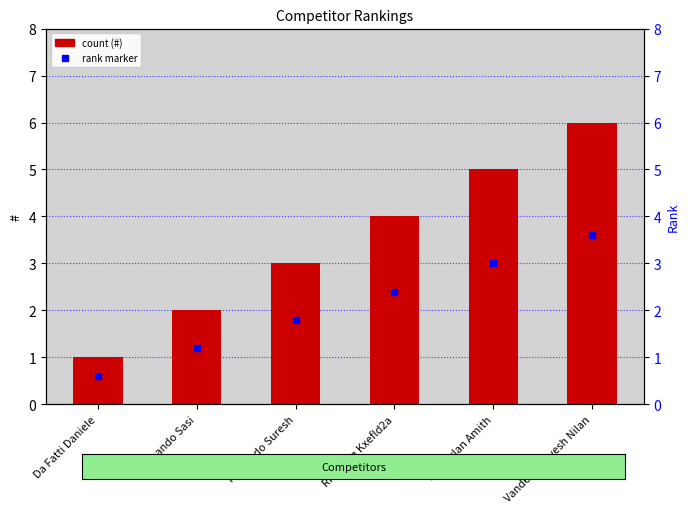

At which category does the chart reach its minimum across all series?

Da Fatti Daniele